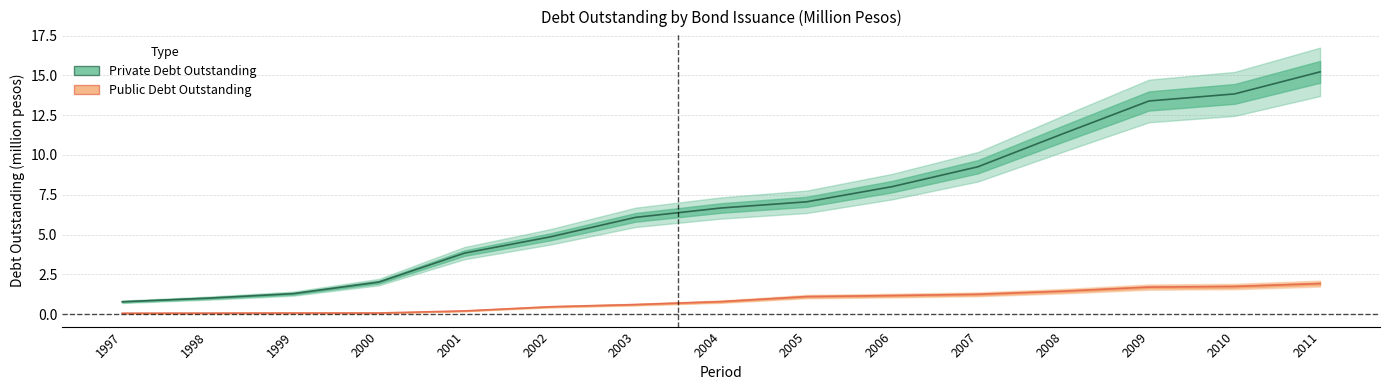

Rank the series by their maximum value, from highest to lowest.

Private Debt Outstanding, Public Debt Outstanding